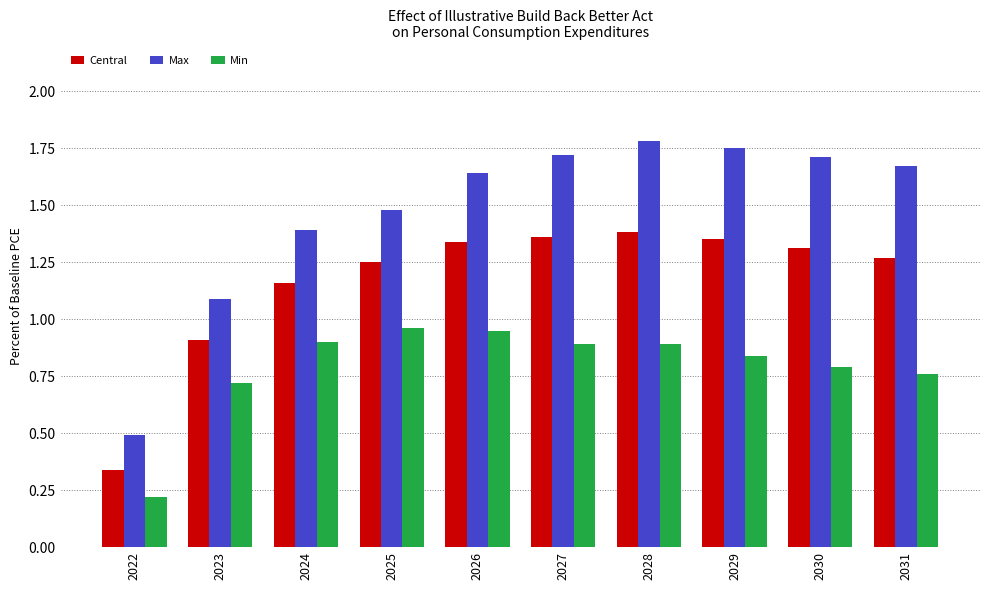

Count the number of categories in the chart.

10